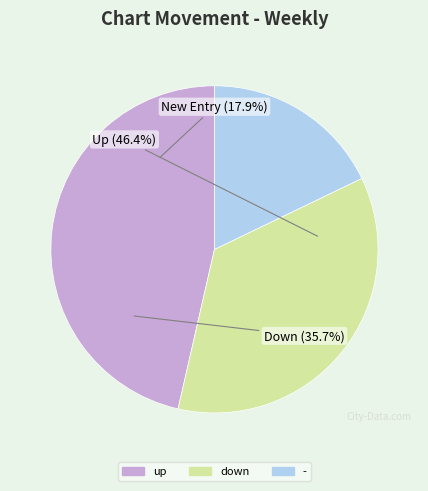

How many slices are in this pie chart?

3